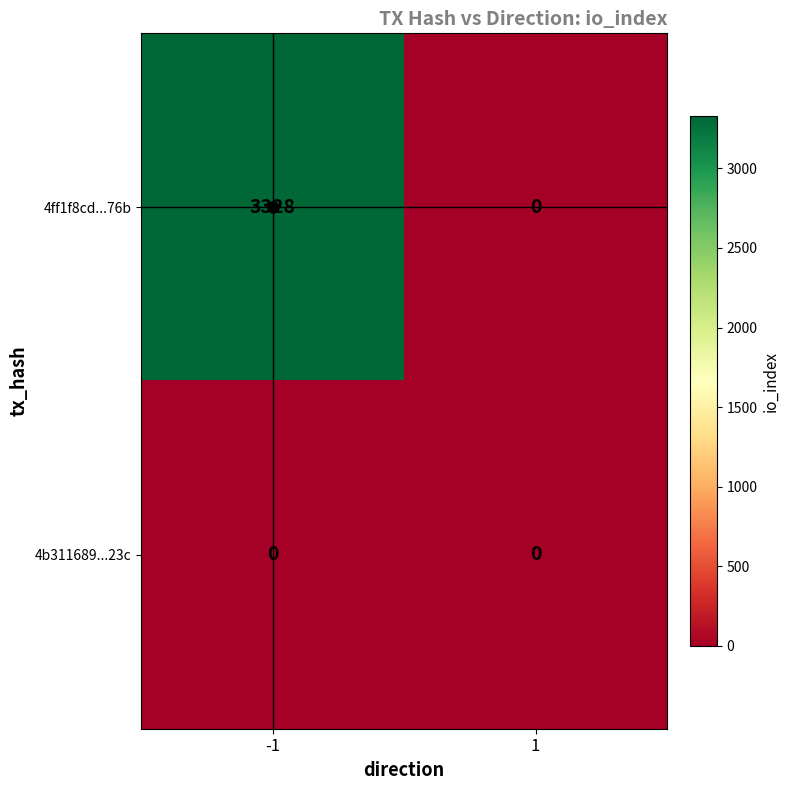

What is the difference between the highest and lowest values at -1?

3328